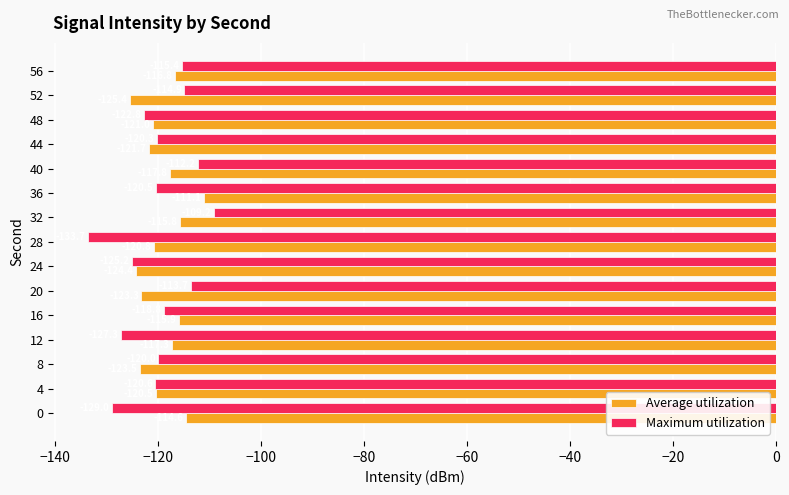

What is the average value of the Average utilization series?

-119.3